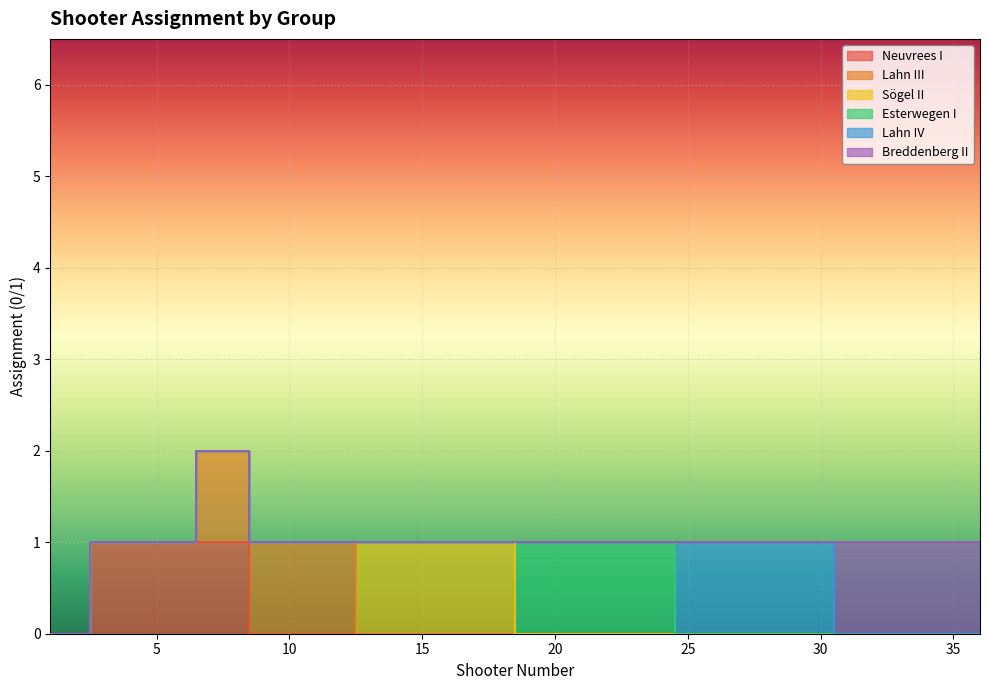

True or false: Lahn IV and Lahn III cross at least once.

False